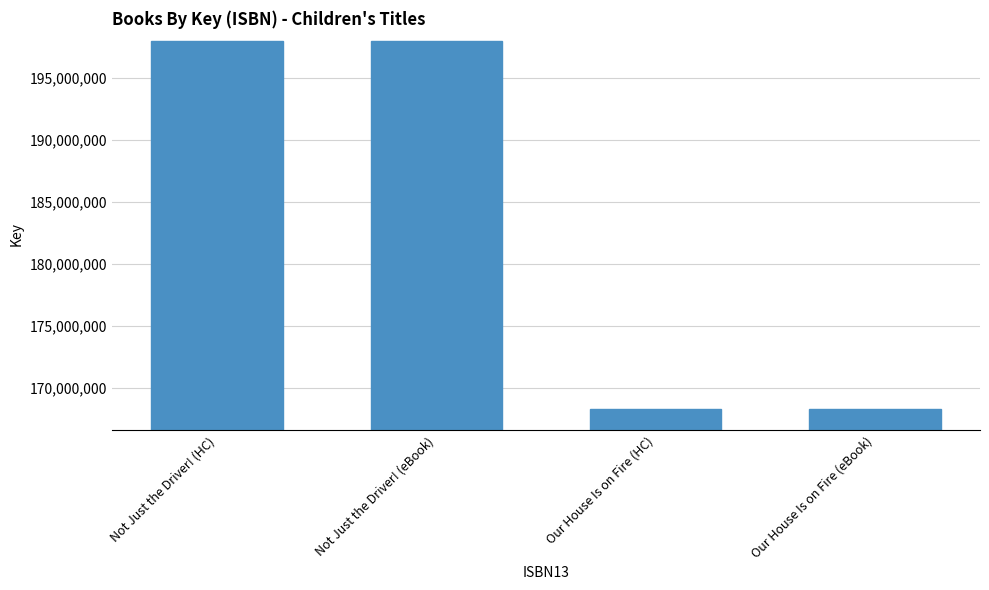

Reading left to right, extract all data points from this chart.

Not Just the Driver! (HC)=197974808	Not Just the Driver! (eBook)=197974808	Our House Is on Fire (HC)=168298635	Our House Is on Fire (eBook)=168298635